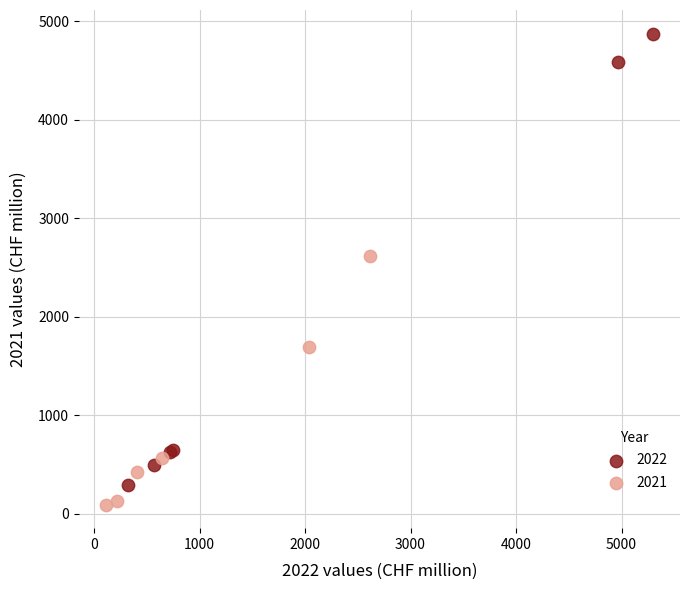

Which series has the largest Y range (max minus min)?

2022